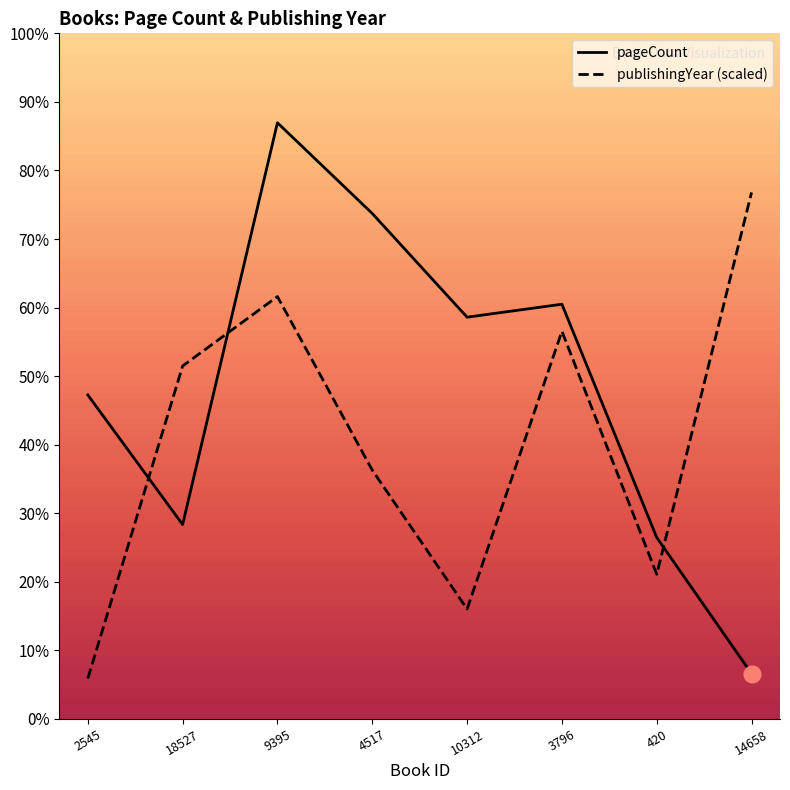

What are all the series names shown in the legend?

pageCount, publishingYear (scaled)